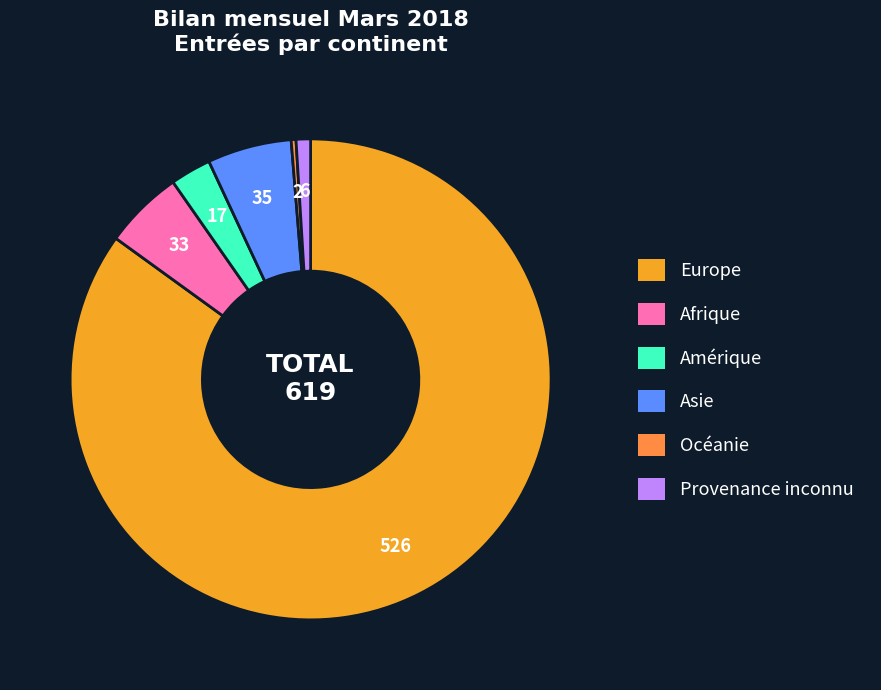

Which category accounts for the majority?

Europe